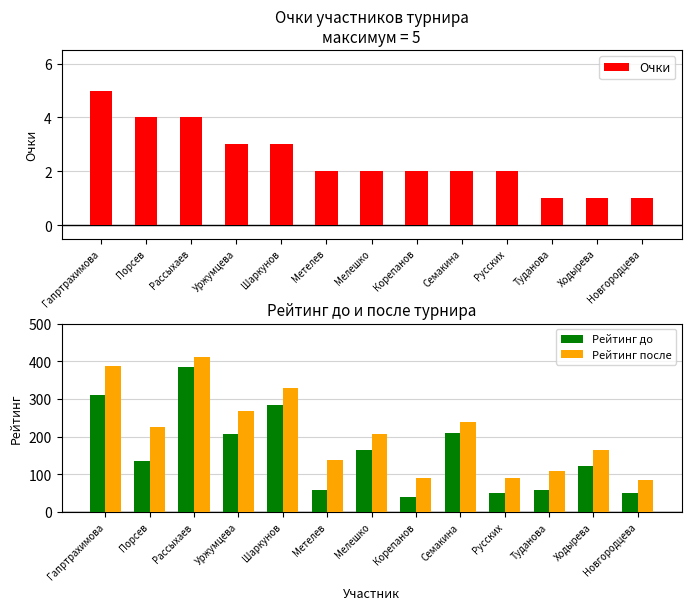

Rank the series at Шаркунов from highest to lowest value.

Рейтинг после, Рейтинг до, Очки